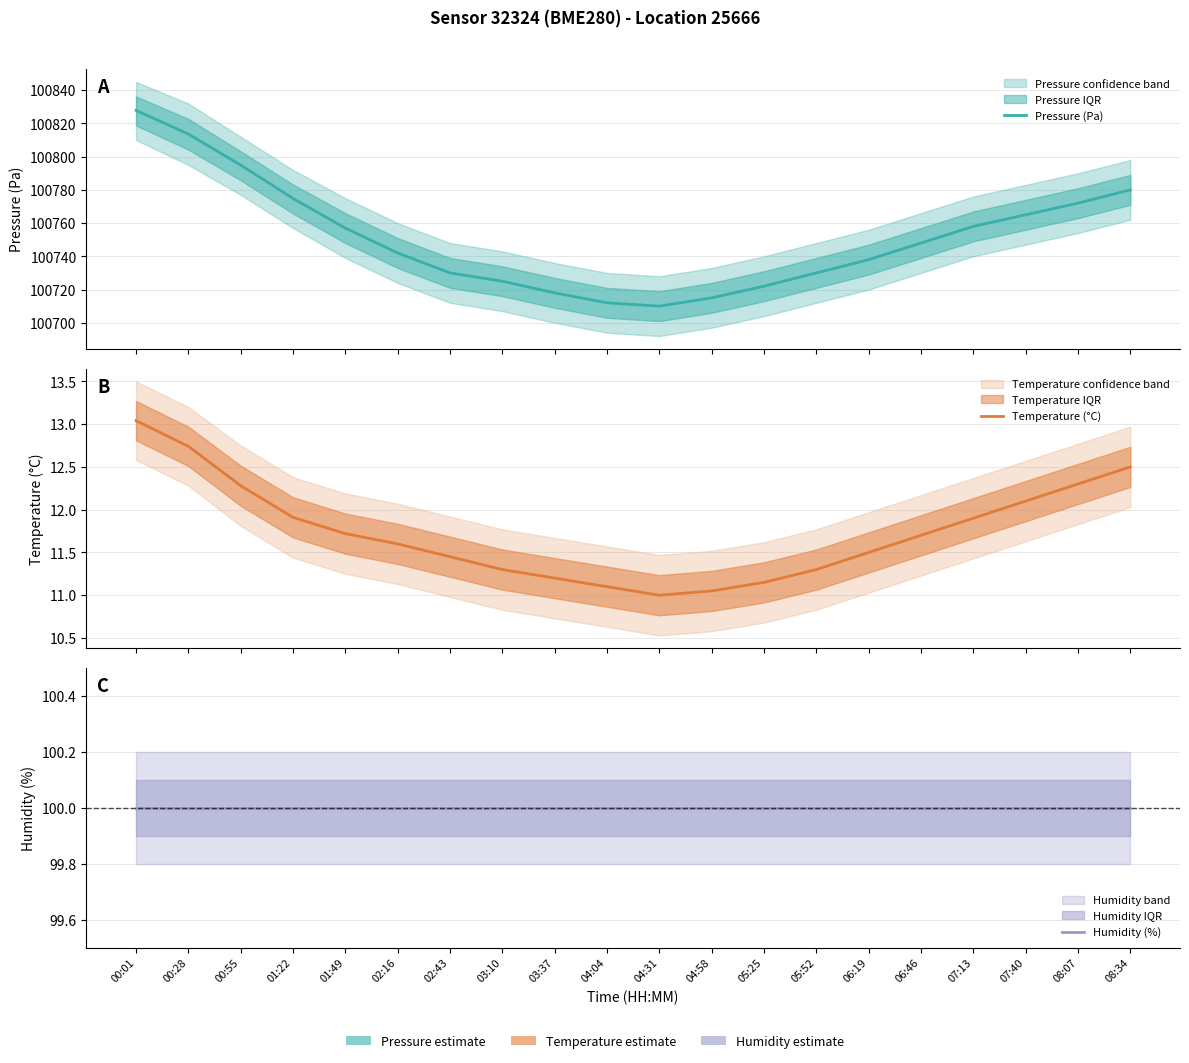

Rank the categories by Humidity (%) value from lowest to highest.

00:01, 00:28, 00:55, 01:22, 01:49, 02:16, 02:43, 03:10, 03:37, 04:04, 04:31, 04:58, 05:25, 05:52, 06:19, 06:46, 07:13, 07:40, 08:07, 08:34